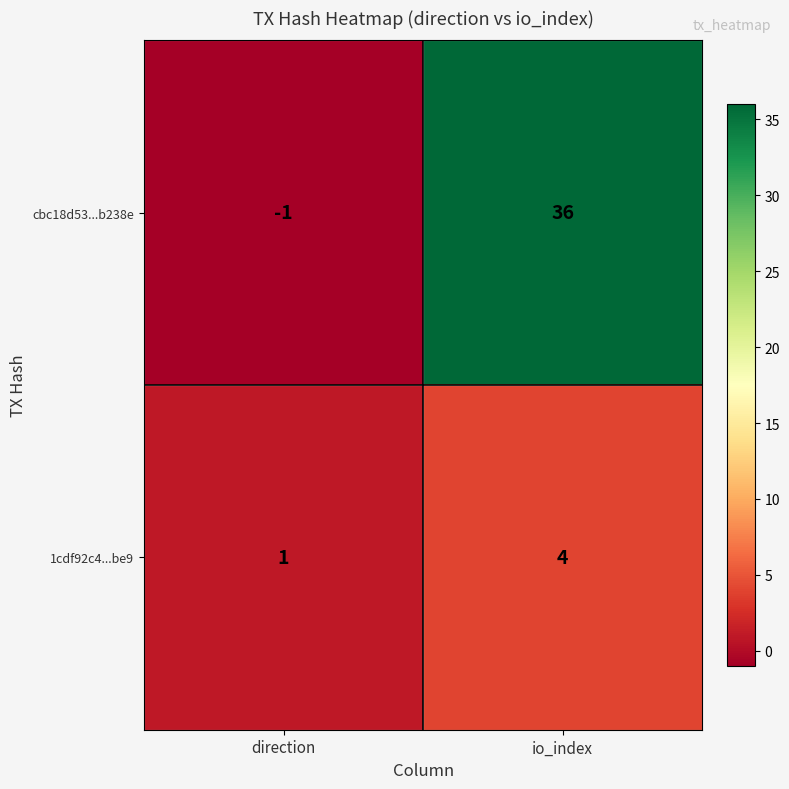

What is the difference between the maximum and minimum values in the cbc18d53...b238e series?

37